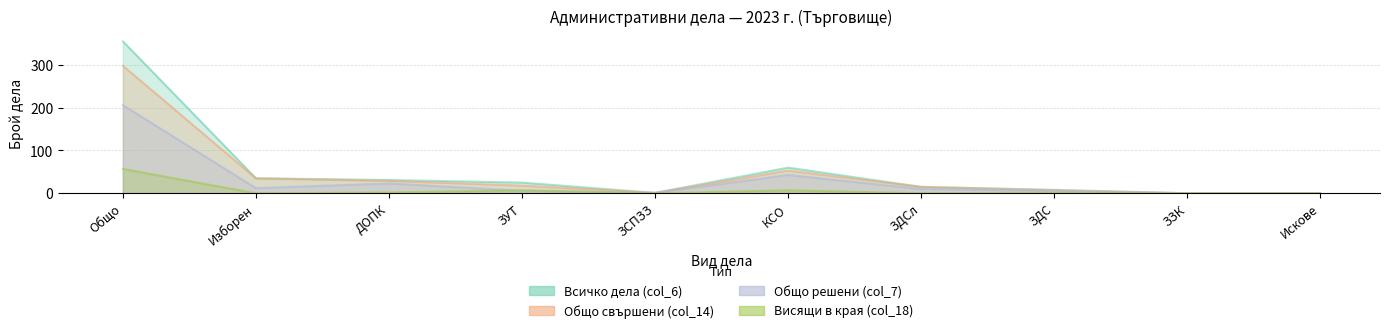

How many lines are shown in the chart?

4